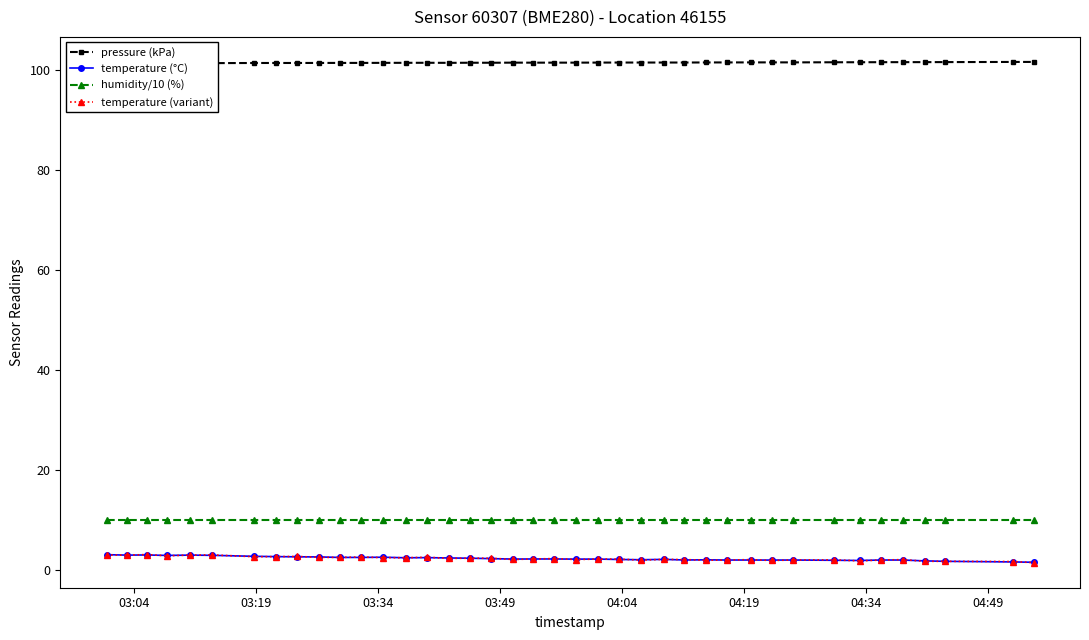

What is the average value of the pressure (kPa) series?

101.4